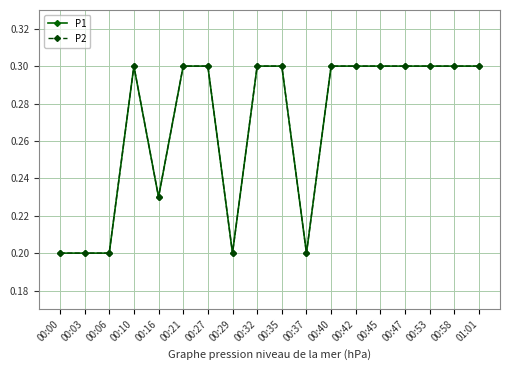

How many categories are shown in the chart?

18